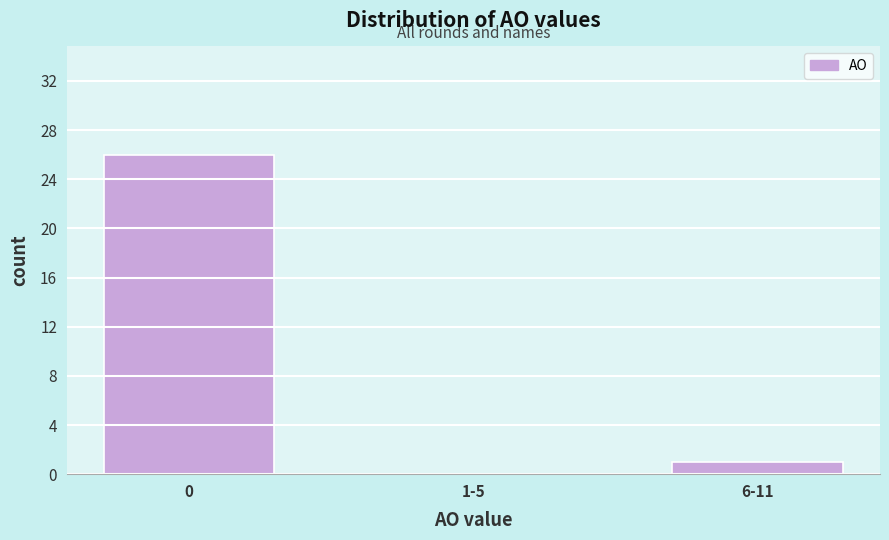

Reading right to left, extract all data points from this chart.

6-11=1	1-5=0	0=26